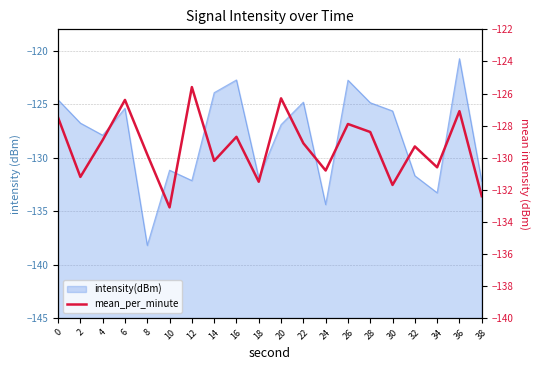

Where is the first local maximum?

6